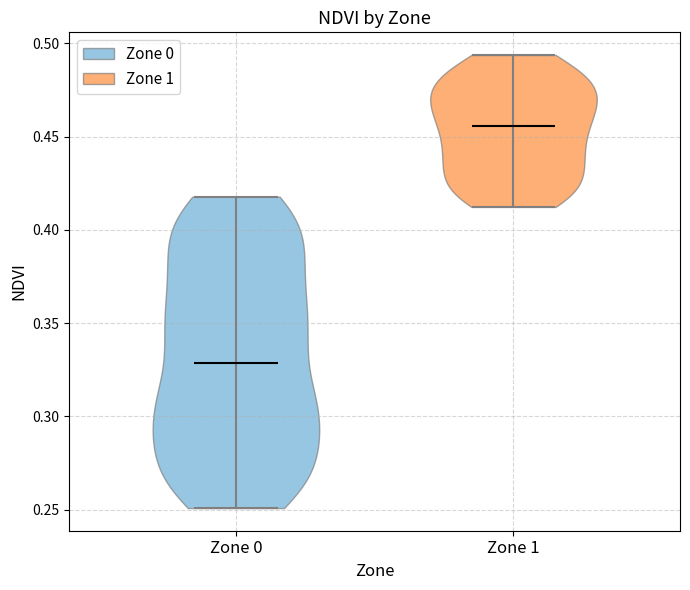

What is the highest point the violin for Zone 0 reaches on the y-axis? The values are not printed on the chart, so give them approximately, as read against the axis.

0.420